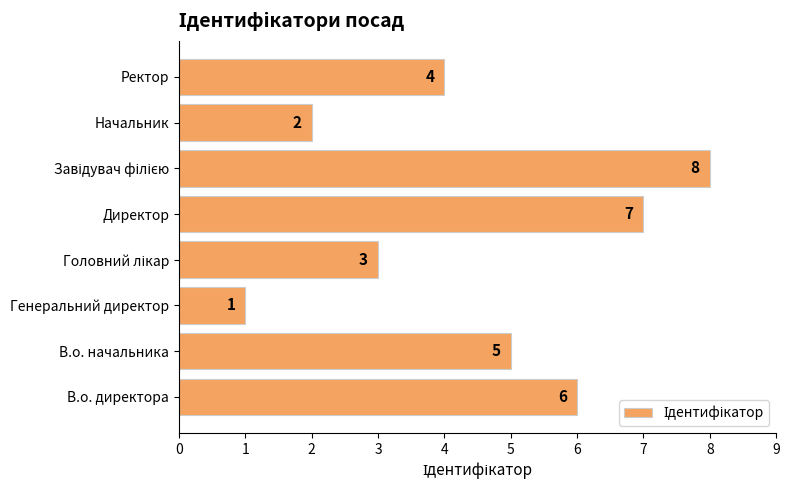

How many values are between 3 and 7?

5